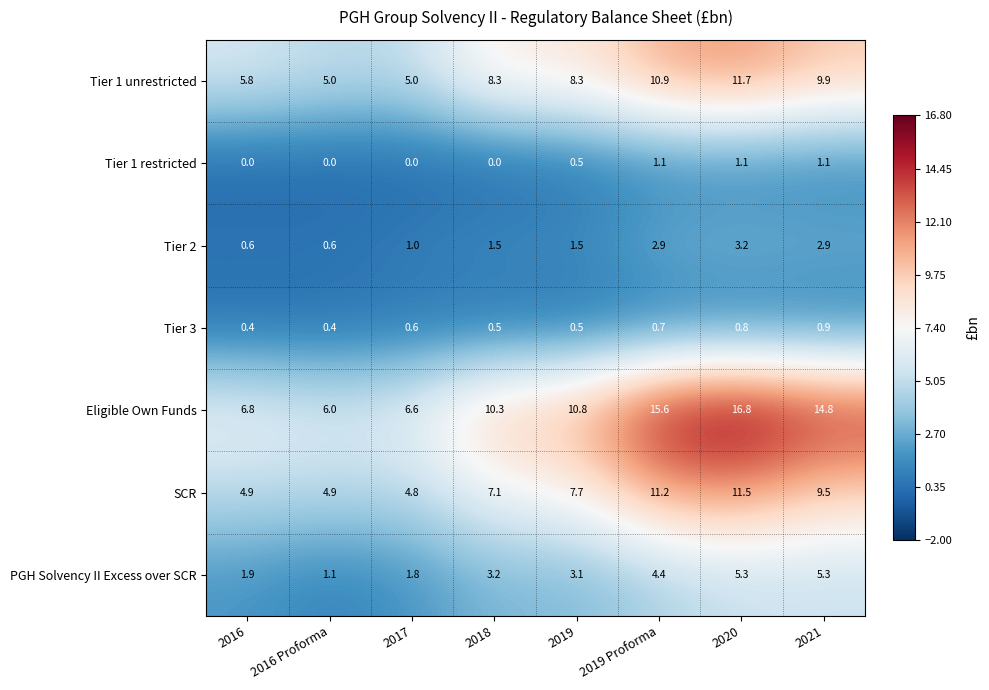

What is the maximum value for Eligible Own Funds?

16.8